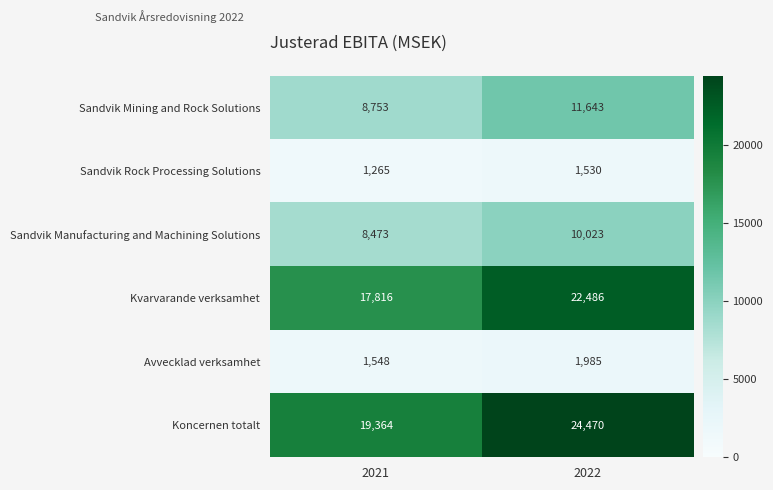

Which series has the widest spread of values?

Koncernen totalt